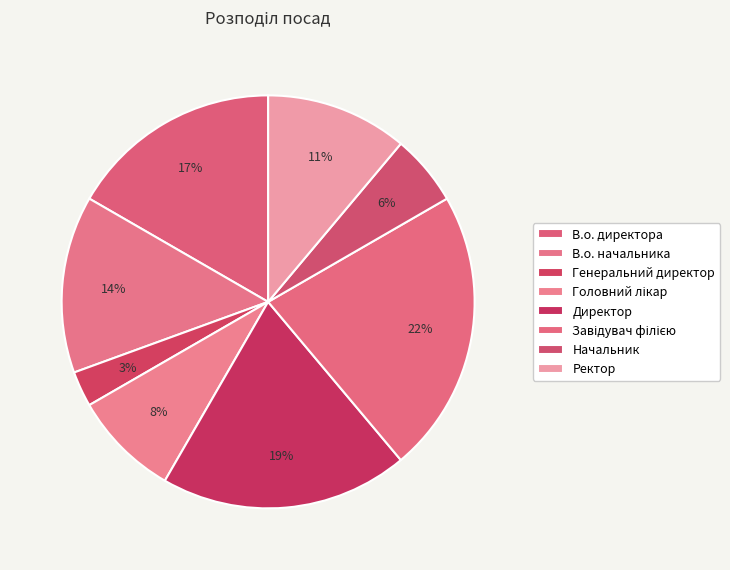

What is the smallest slice in the pie chart?

Генеральний директор